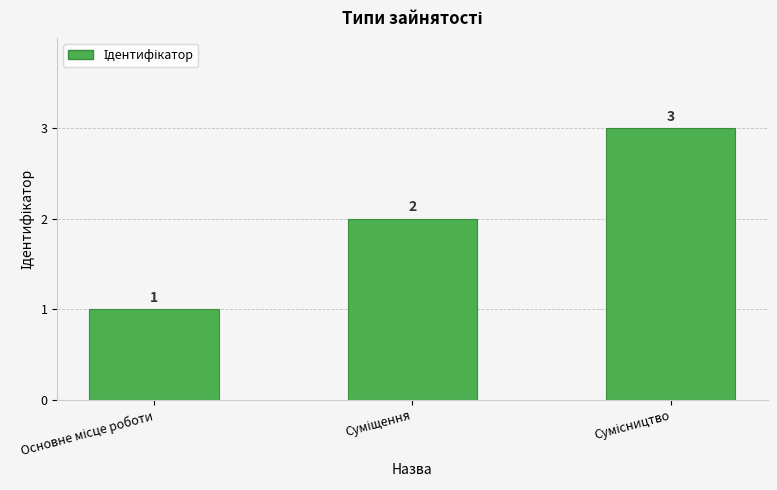

What is the value of the 3rd bar from the left?

3